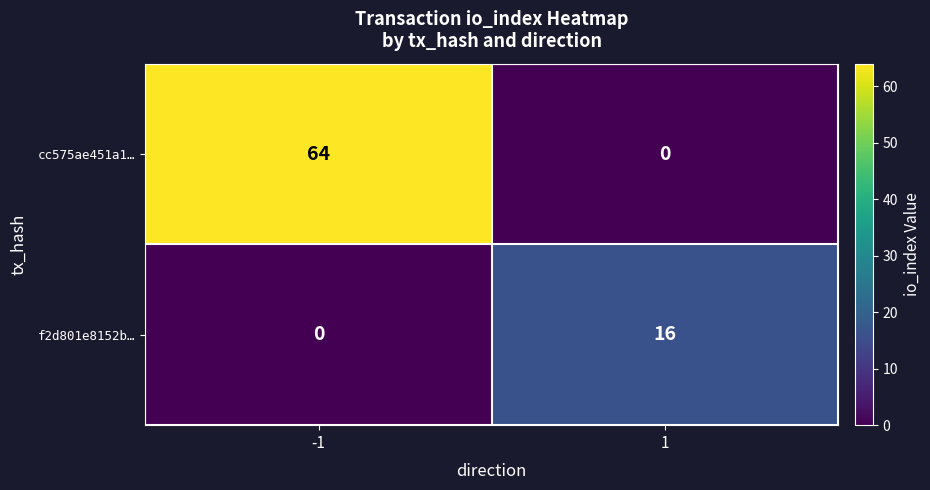

What is the maximum value shown in the chart?

64